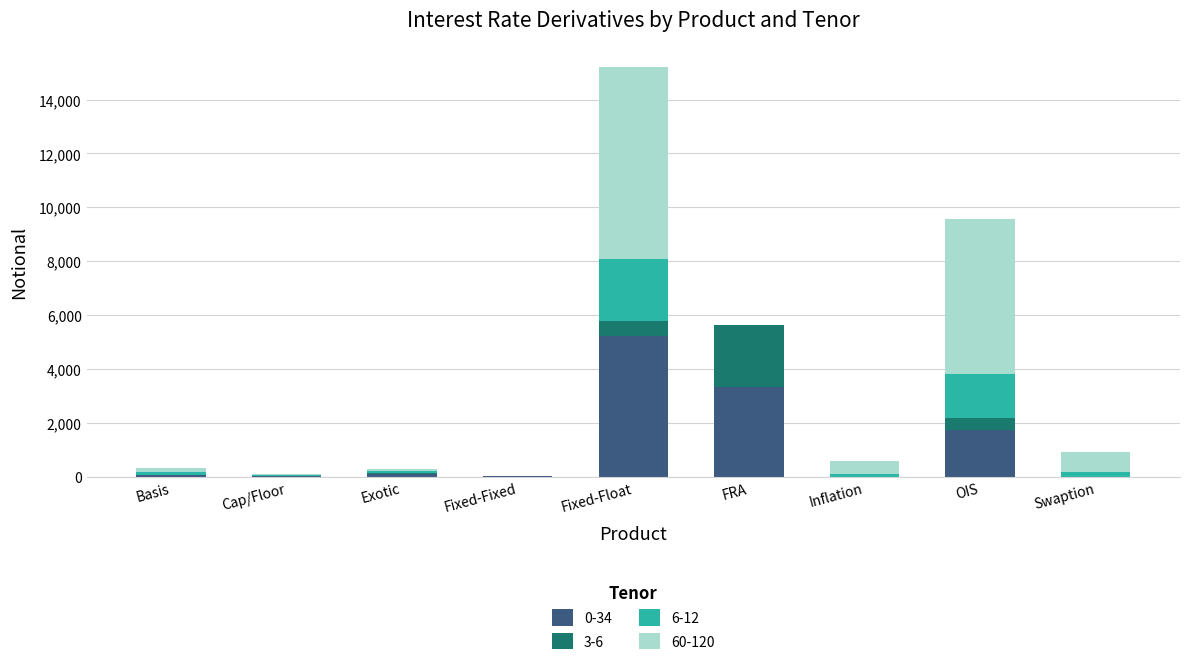

What is the total value across all series at OIS?

9572